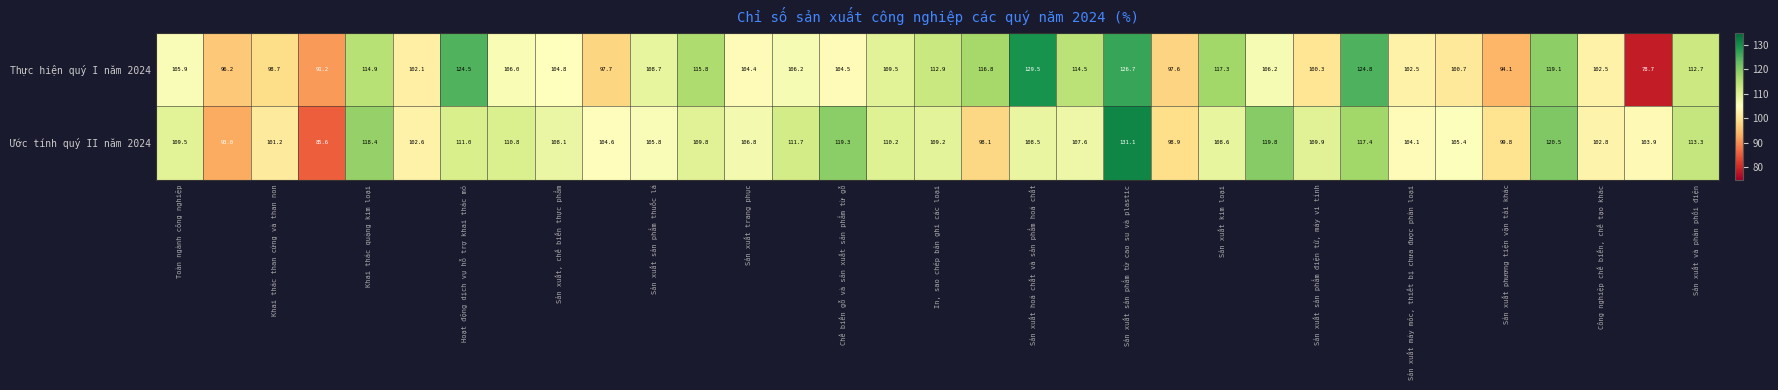

What is the maximum value for Ước tính quý II năm 2024?

131.1